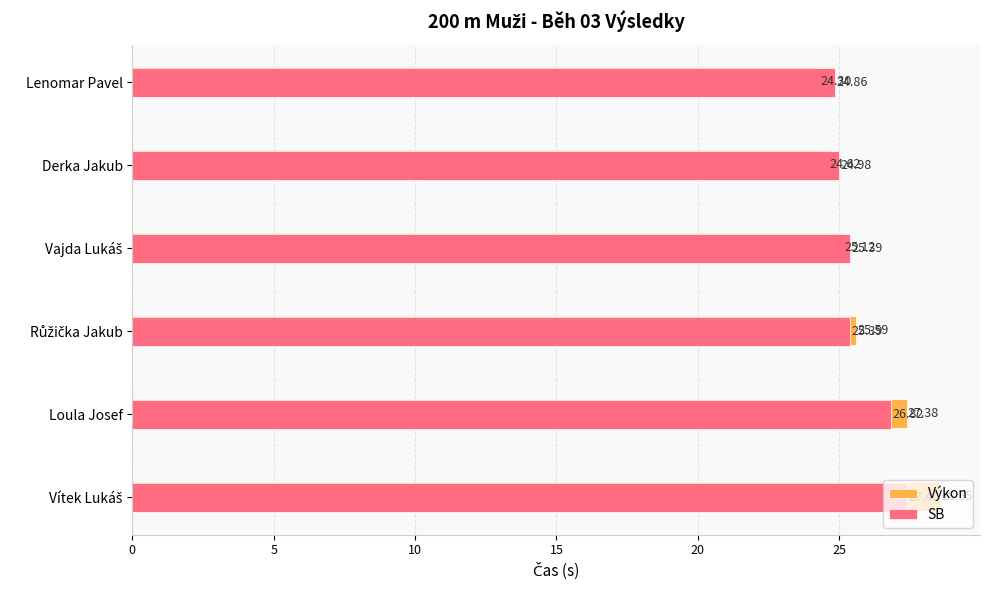

What is the sum of all Výkon values?

155.6